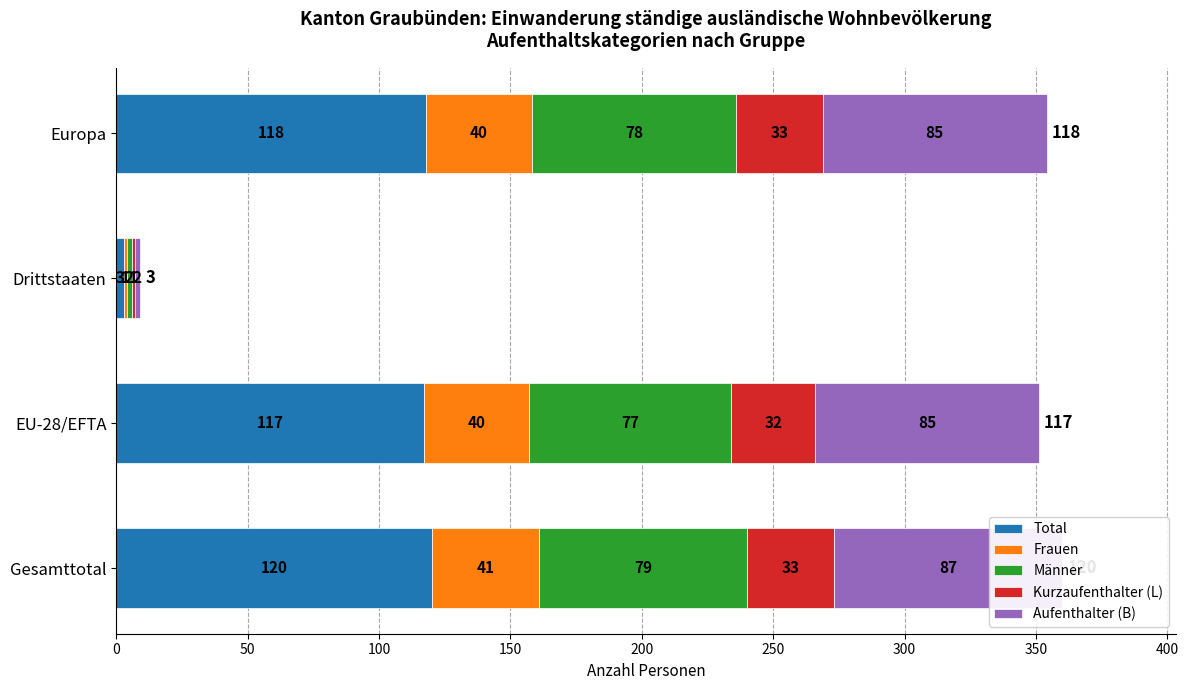

Reading left to right, what are all the values shown in this chart?

Total: 120	117	3	118
Frauen: 41	40	1	40
Männer: 79	77	2	78
Kurzaufenthalter (L): 33	32	1	33
Aufenthalter (B): 87	85	2	85